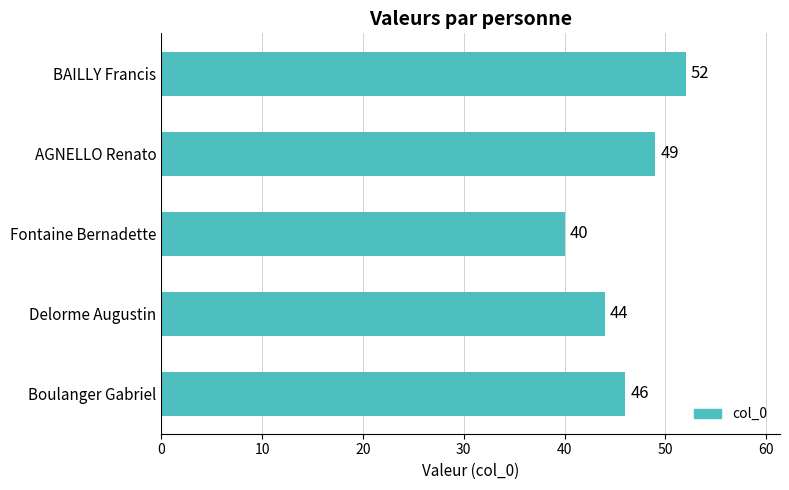

Reading top to bottom, what are all the values shown in this chart?

BAILLY Francis=52	AGNELLO Renato=49	Fontaine Bernadette=40	Delorme Augustin=44	Boulanger Gabriel=46